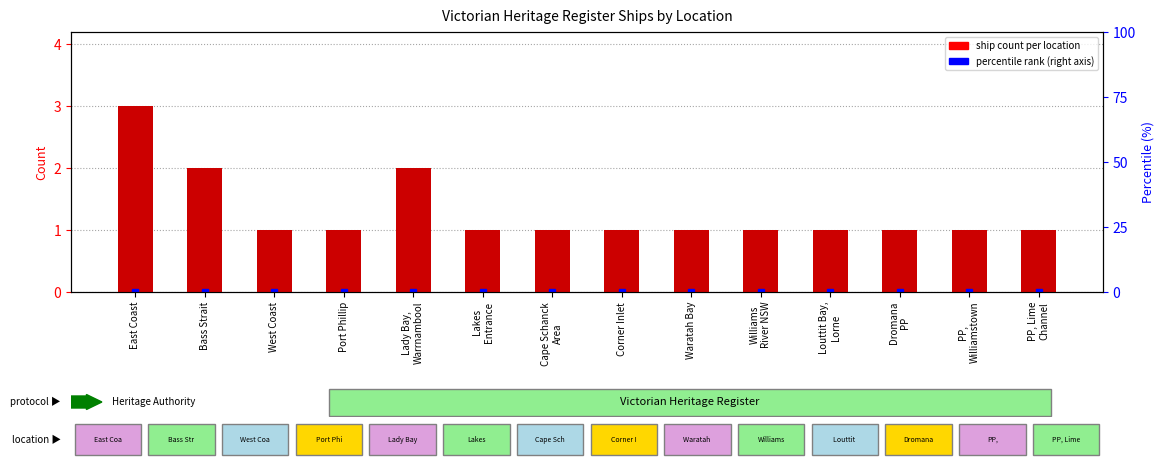

Rank the categories by value from highest to lowest.

East Coast, Bass Strait, Lady Bay,
Warrnambool, West Coast, Port Phillip, Lakes
Entrance, Cape Schanck
Area, Corner Inlet, Waratah Bay, Williams
River NSW, Louttit Bay,
Lorne, Dromana
PP, PP,
Williamstown, PP, Lime
Channel